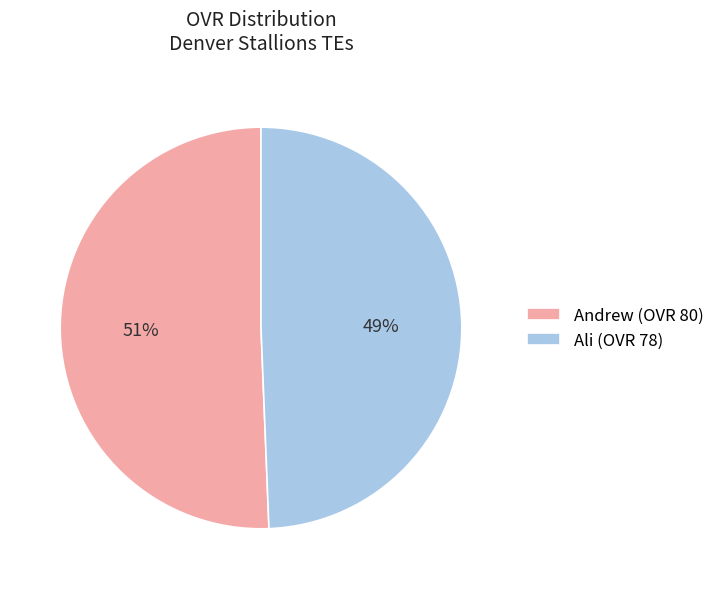

Count the number of slices in the pie.

2